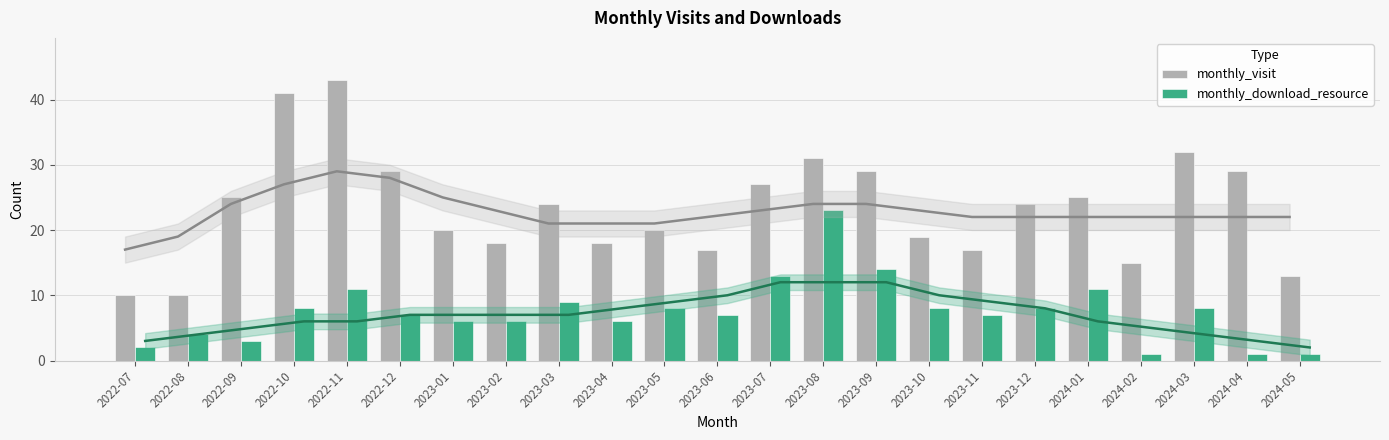

At which label does monthly_download_resource reach its minimum?

2024-02